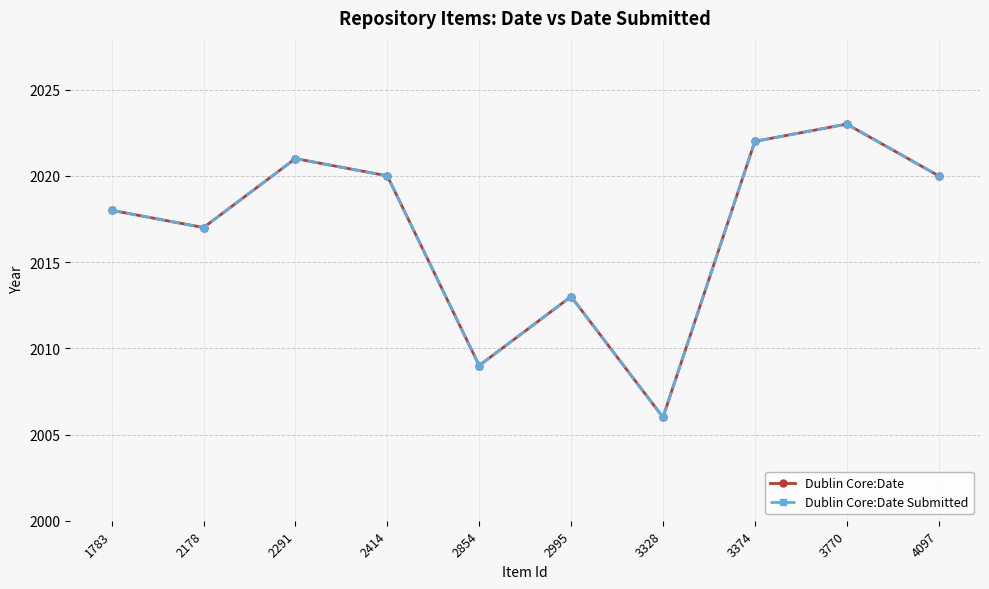

Is this an area chart (filled region under the line)?

No